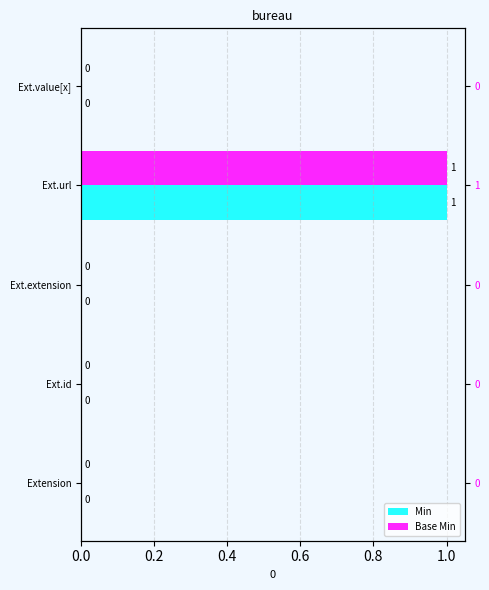

Between Ext.extension and Ext.id, which is larger?

Ext.extension